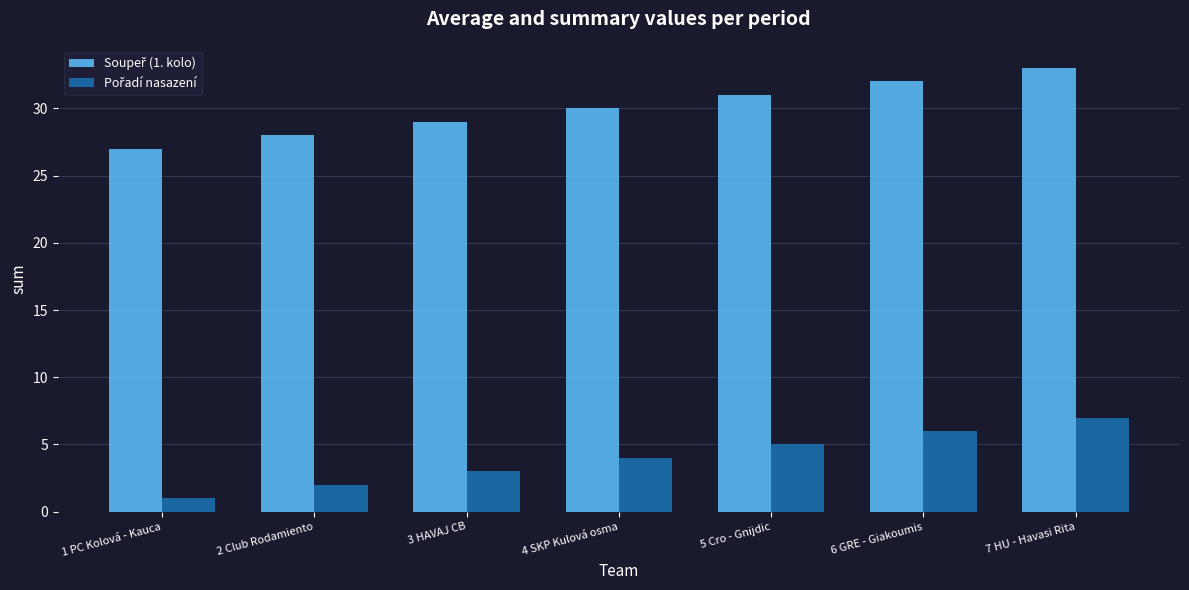

Which label corresponds to the smallest value in the chart?

1 PC Kolová - Kauca